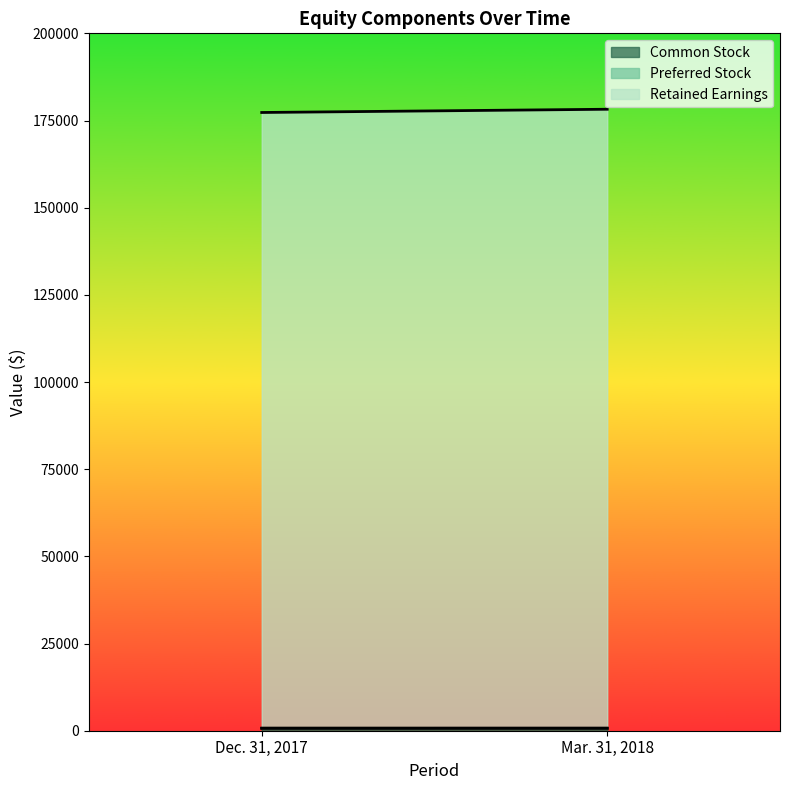

Does the chart display data point markers on the line(s)?

No